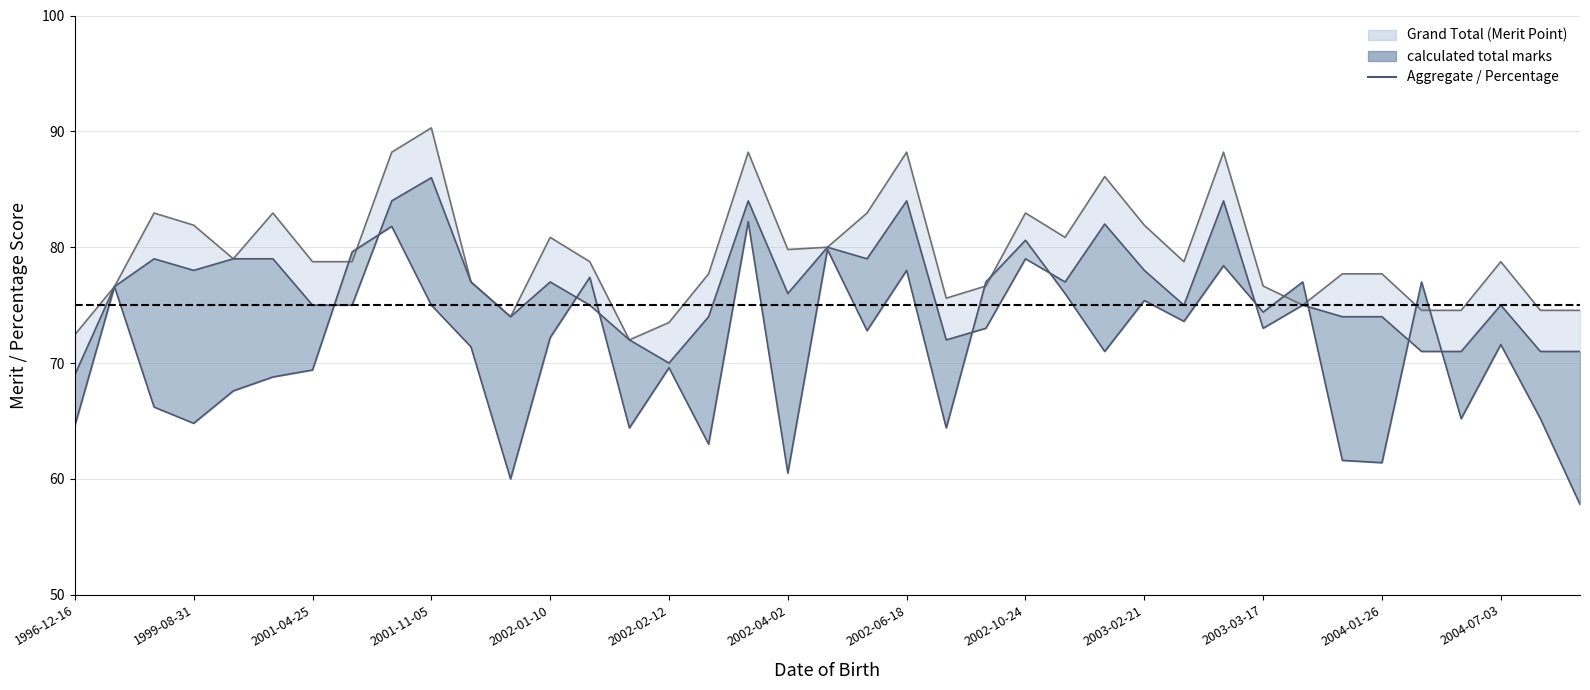

What is the difference between the maximum and minimum values?

24.4